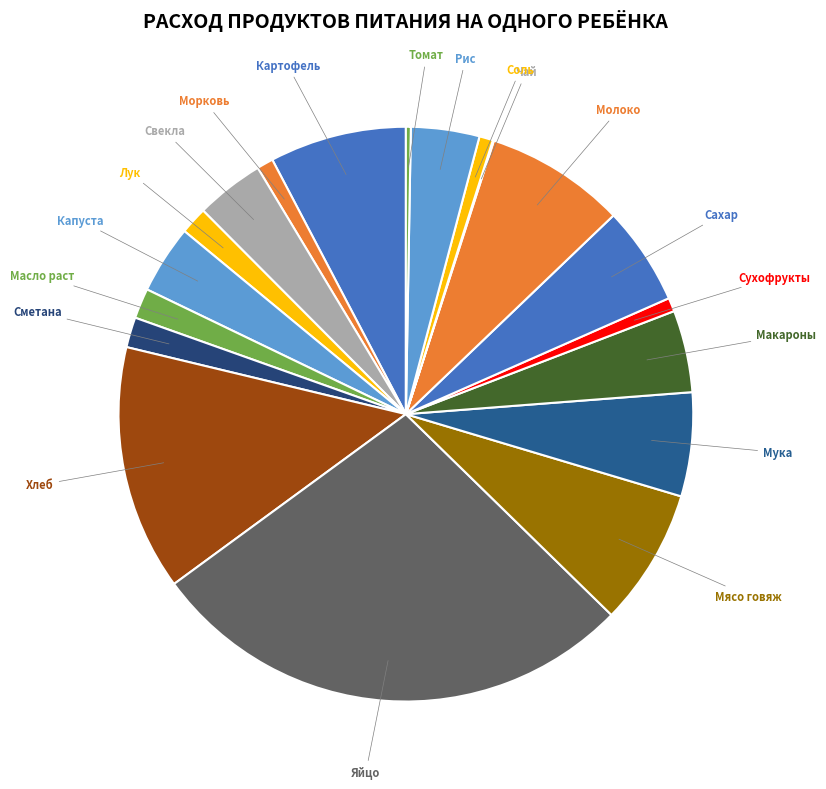

To the nearest percent, what is the difference between the largest and smallest slice percentages?

28%